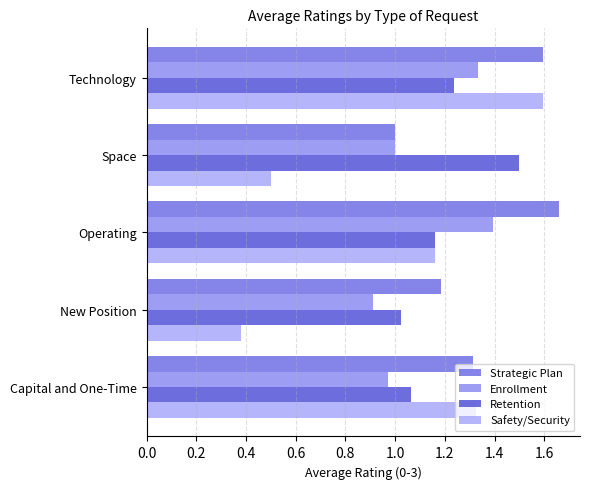

How many categories are shown in the chart?

5